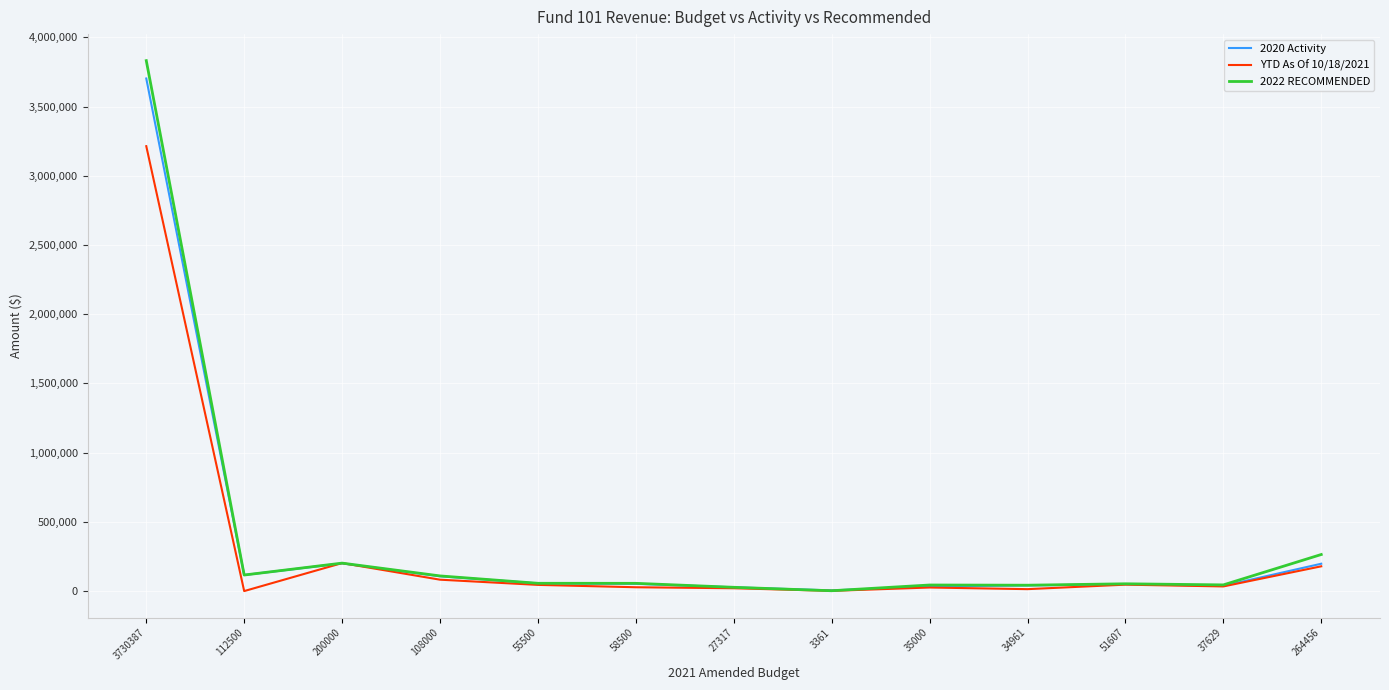

At which category is the sum across all series the highest?

3730387